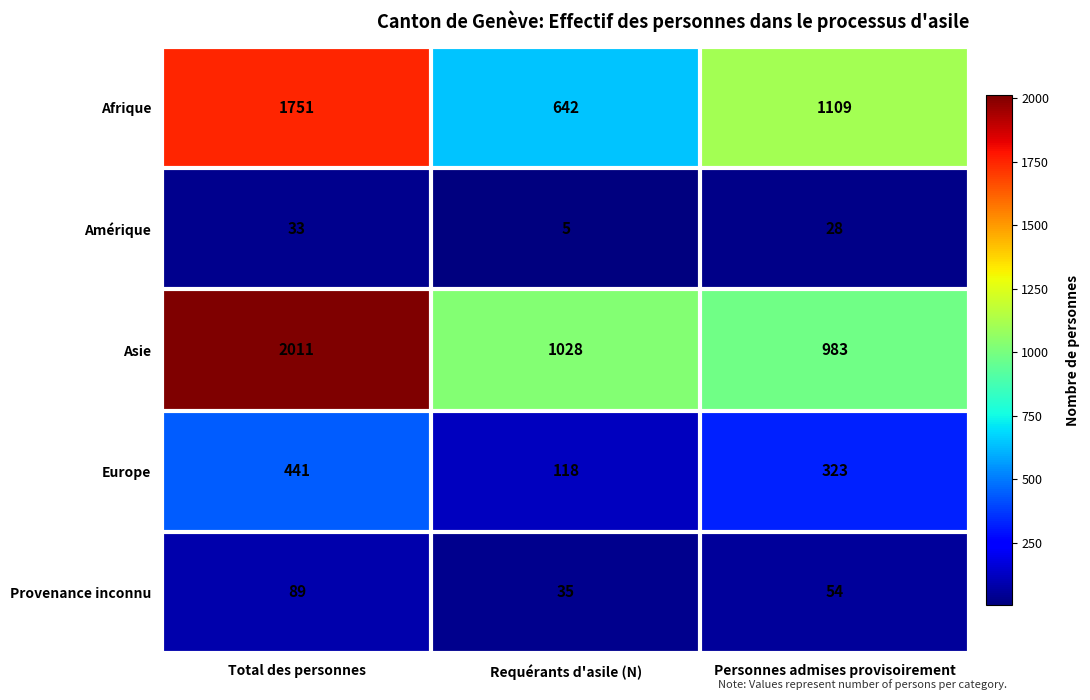

What is the greatest value displayed?

2011